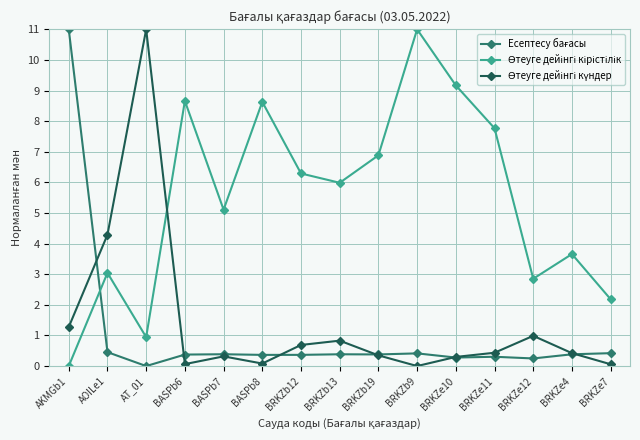

What is the difference between the highest and lowest values at AT_01?

11.0